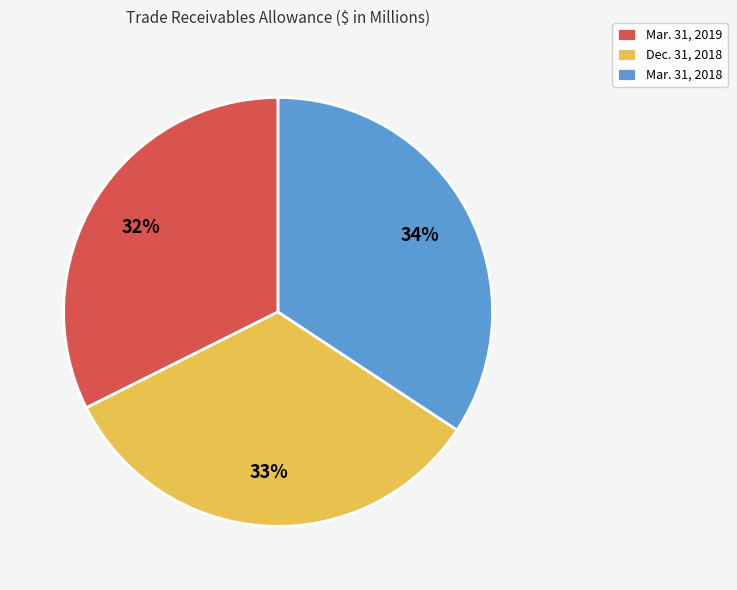

To the nearest percent, what portion does Dec. 31, 2018 represent?

33%